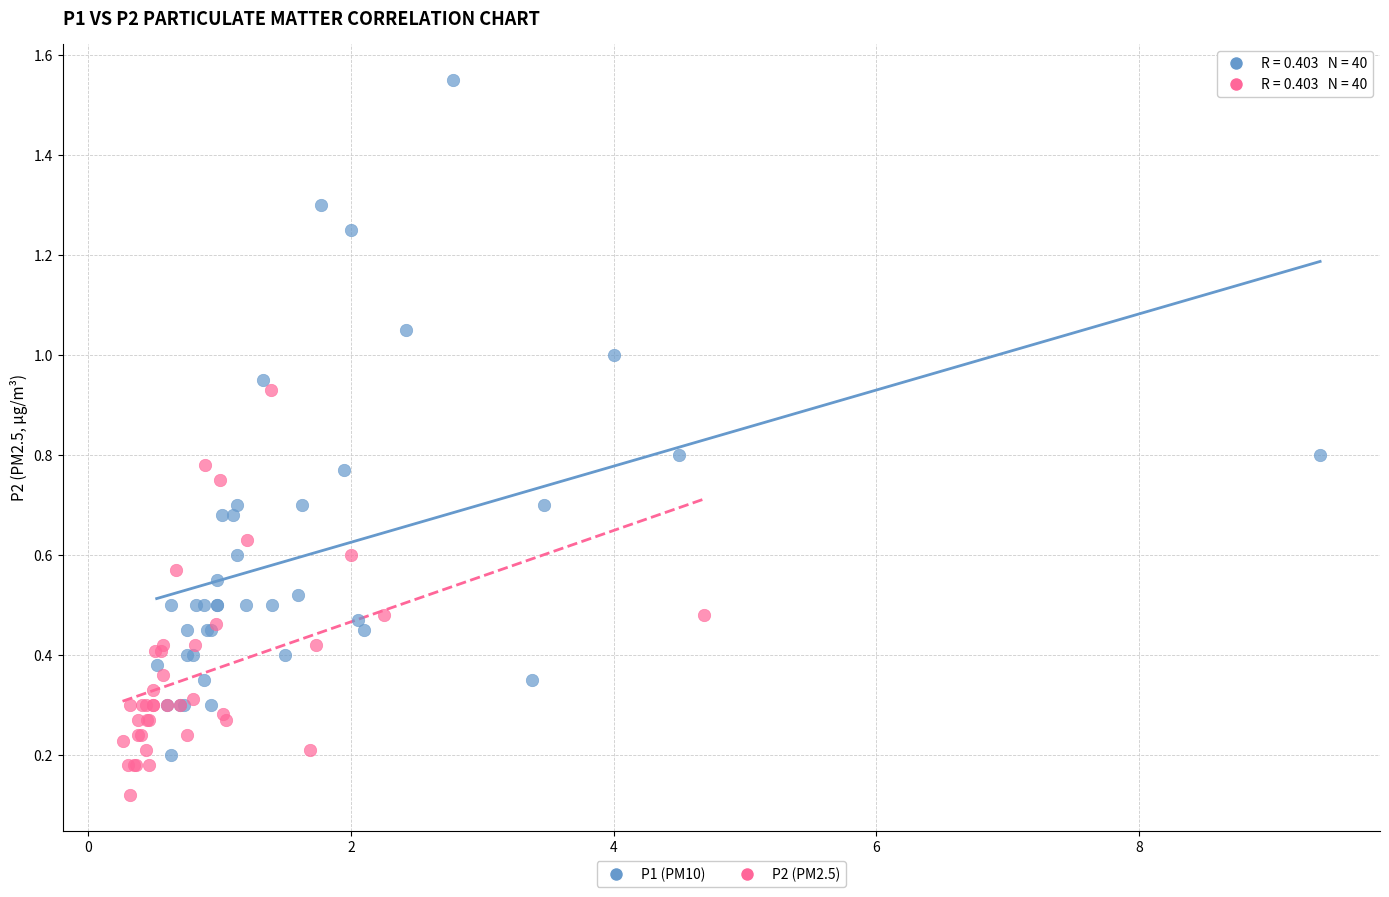

Which series contains the highest Y value?

P1 (PM10)